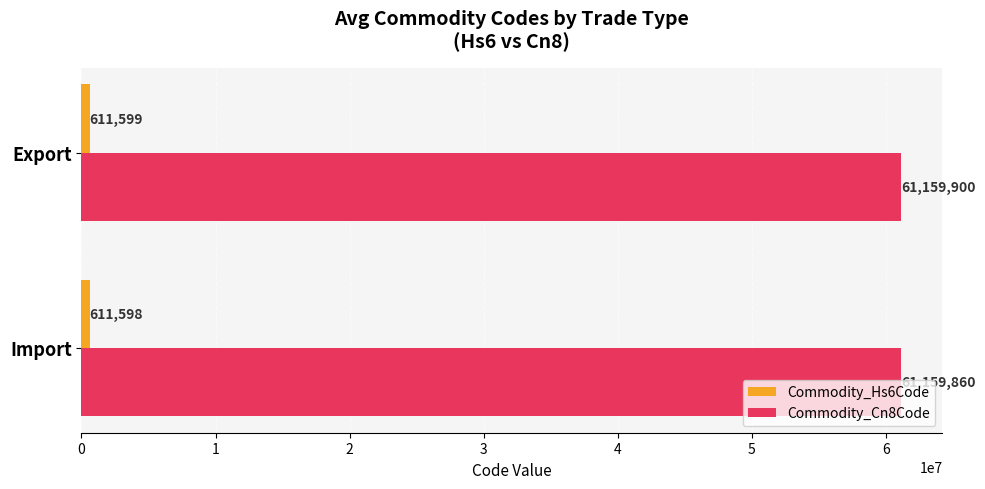

Which series has the largest total across all categories?

Commodity_Cn8Code